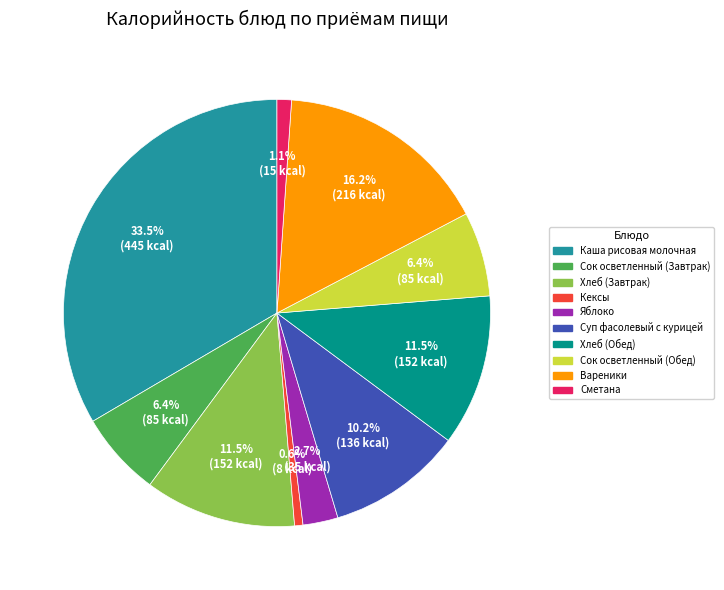

How many segments does this pie chart have?

10